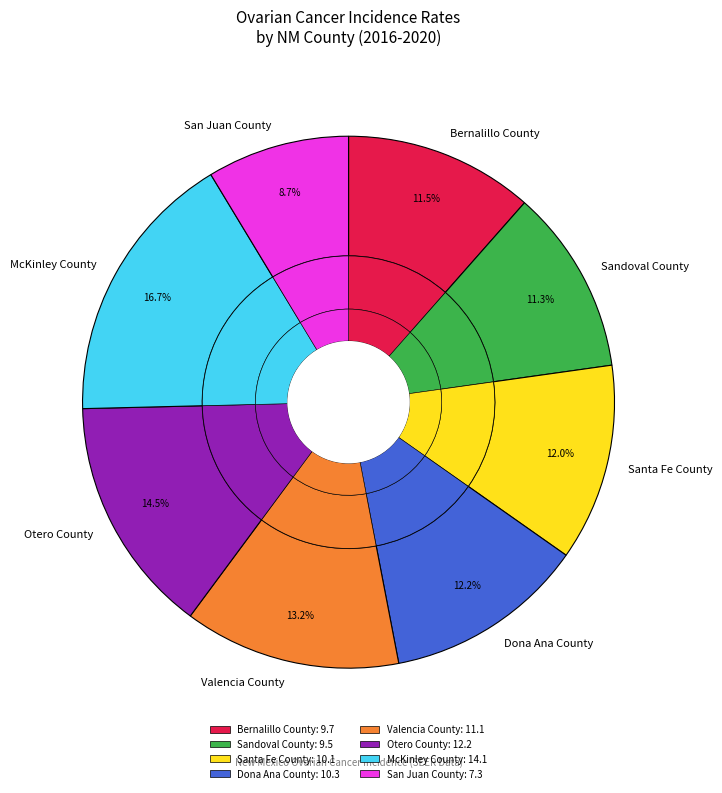

Rank the categories by value from lowest to highest.

San Juan County, Sandoval County, Bernalillo County, Santa Fe County, Dona Ana County, Valencia County, Otero County, McKinley County